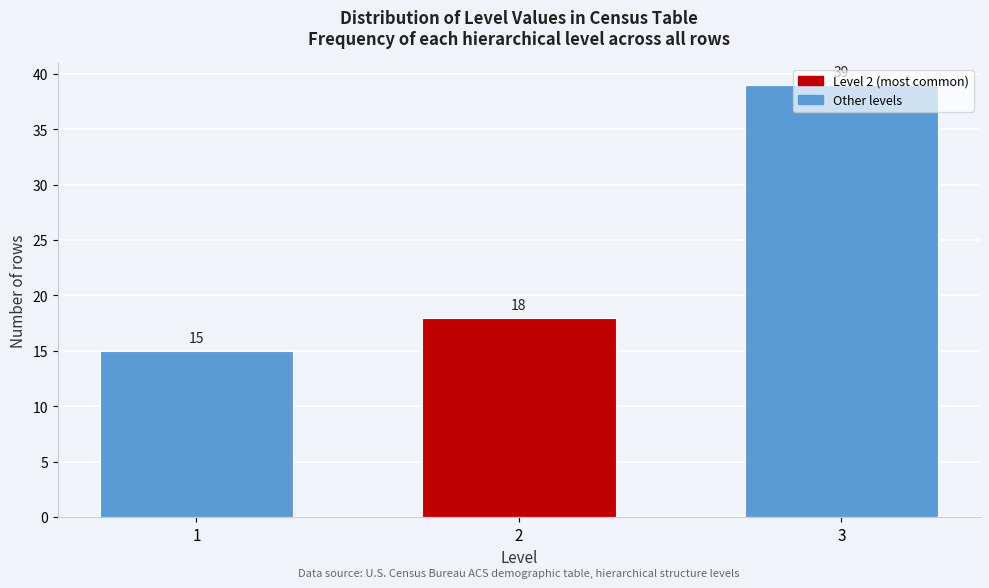

List the labels in order of value, largest first.

3, 2, 1